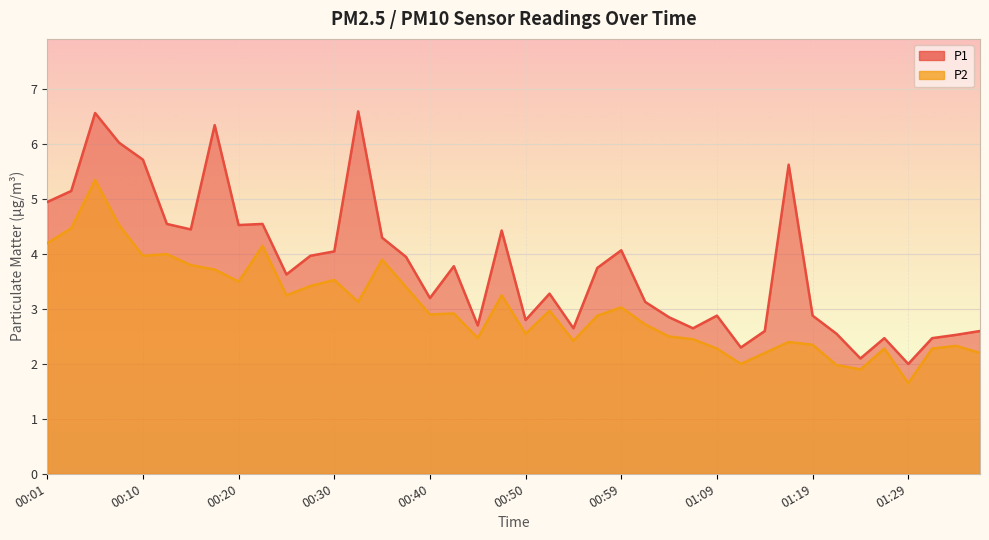

Rank the series by their maximum value, from lowest to highest.

P2, P1